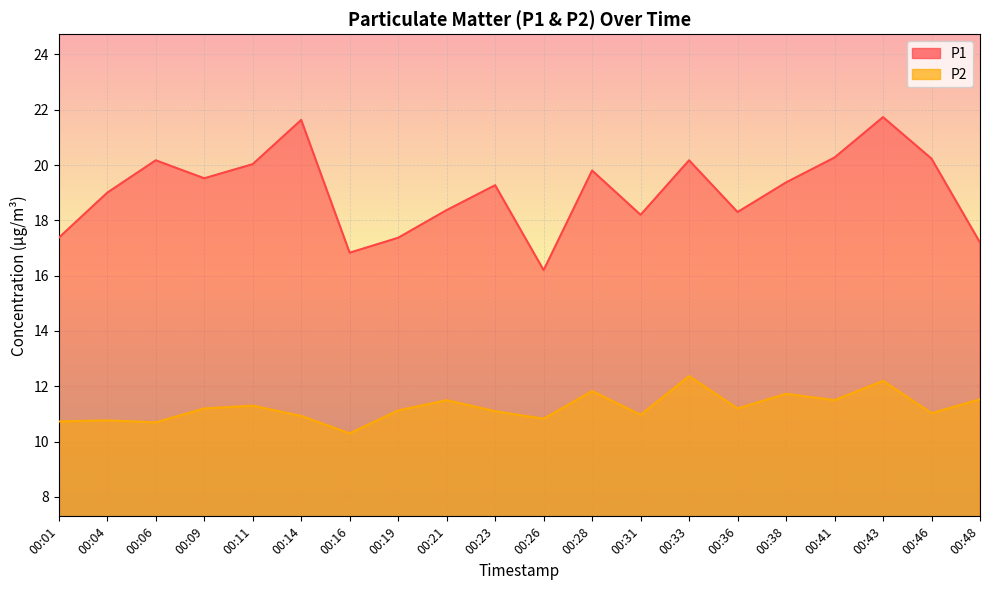

True or false: P2 and P1 intersect in this chart.

False